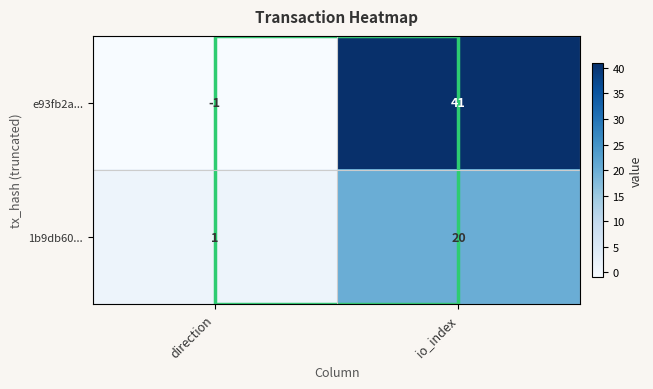

At which label does e93fb2a... reach its peak?

io_index